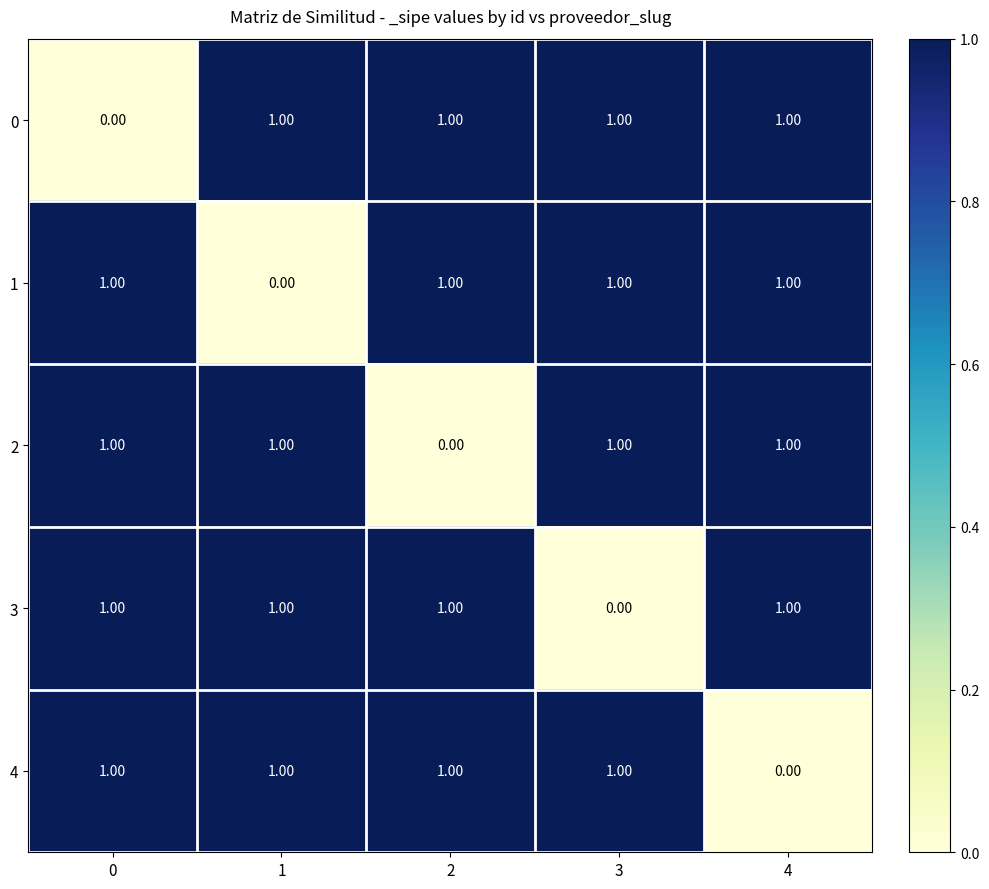

What is the total value across all series at 1?

4